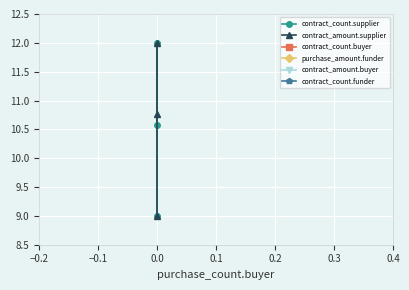

At how many categories does at least one series exceed 8?

3